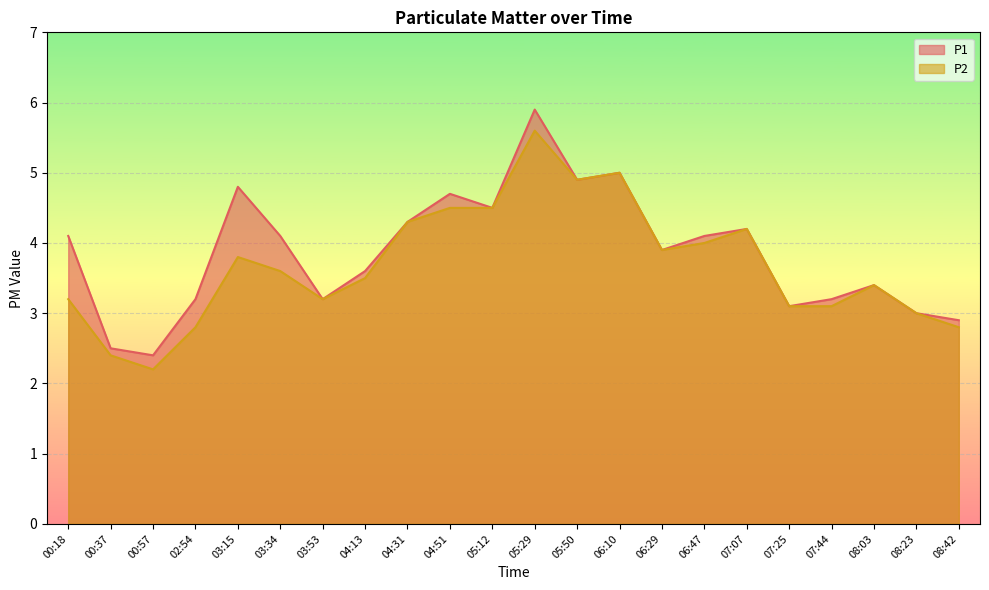

Reading right to left, what are all the values shown in this chart?

P1: 2.9	3.0	3.4	3.2	3.1	4.2	4.1	3.9	5.0	4.9	5.9	4.5	4.7	4.3	3.6	3.2	4.1	4.8	3.2	2.4	2.5	4.1
P2: 2.8	3.0	3.4	3.1	3.1	4.2	4.0	3.9	5.0	4.9	5.6	4.5	4.5	4.3	3.5	3.2	3.6	3.8	2.8	2.2	2.4	3.2